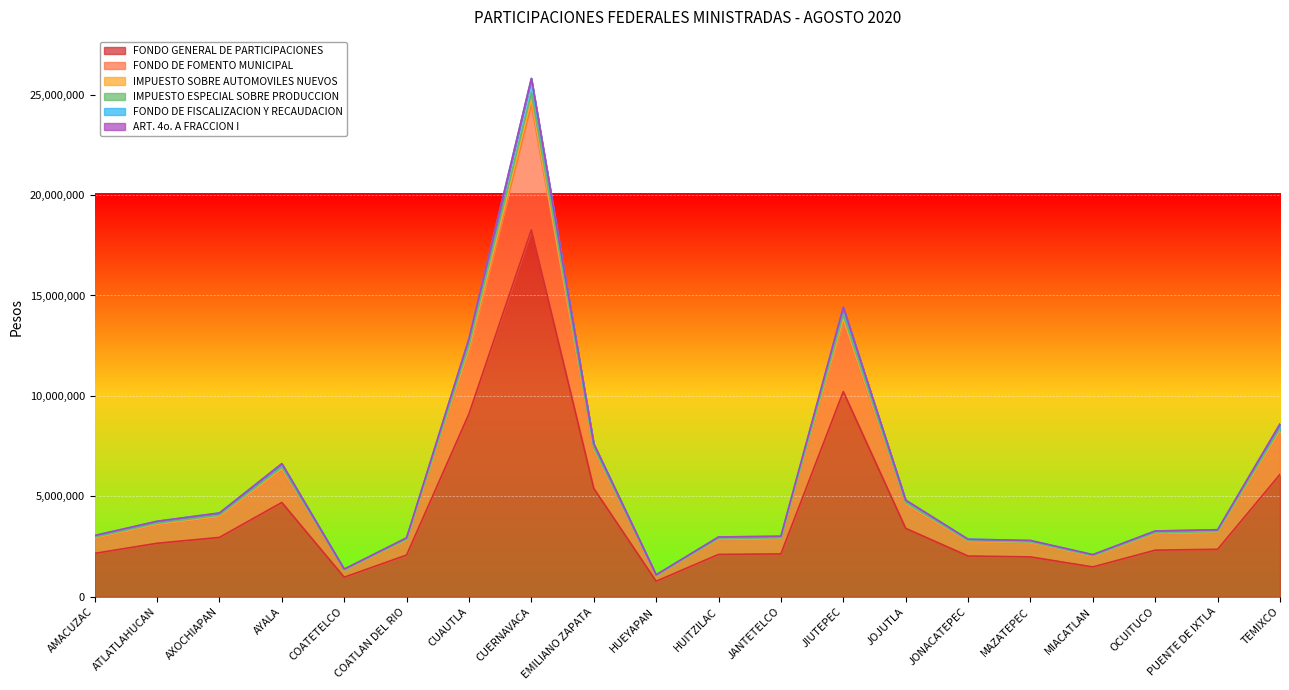

How many data points in ART. 4o. A FRACCION I are less than 3339597?

10